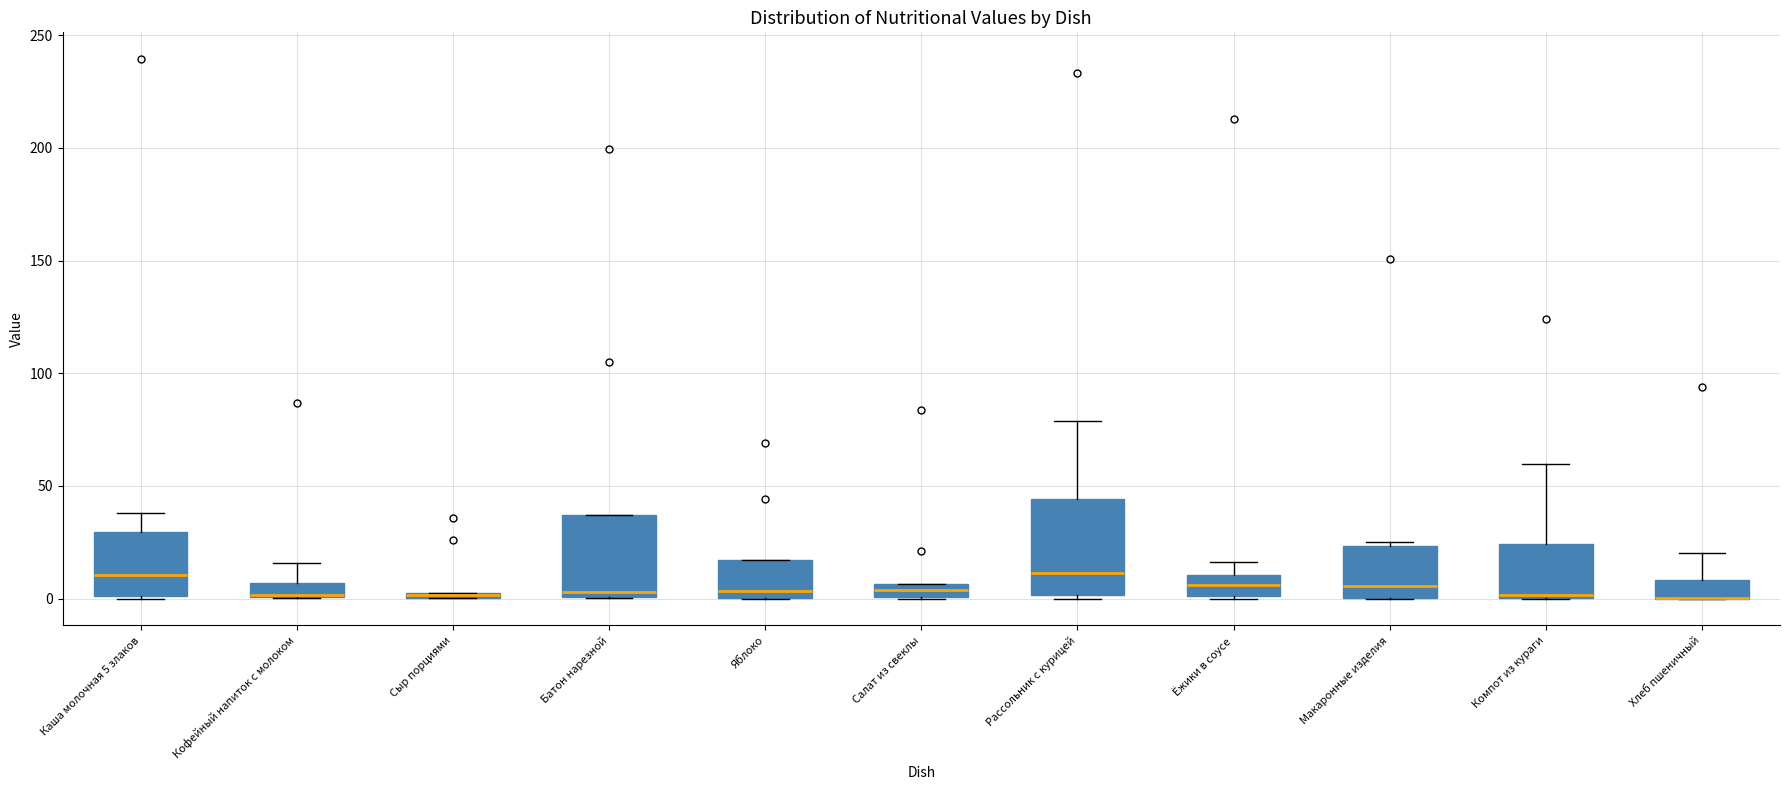

Comparing the boxes themselves (not the whiskers), which one is the tallest?

Рассольник с курицей